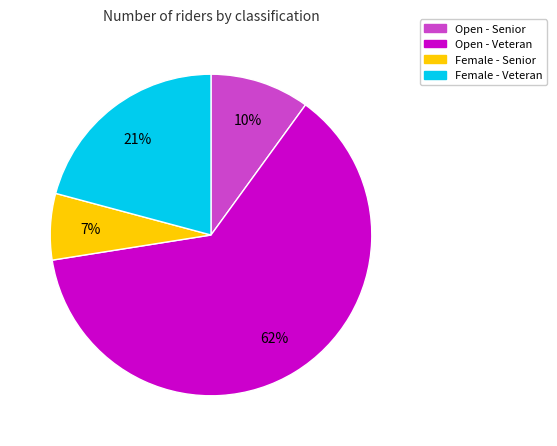

Does any single category account for the majority?

Yes